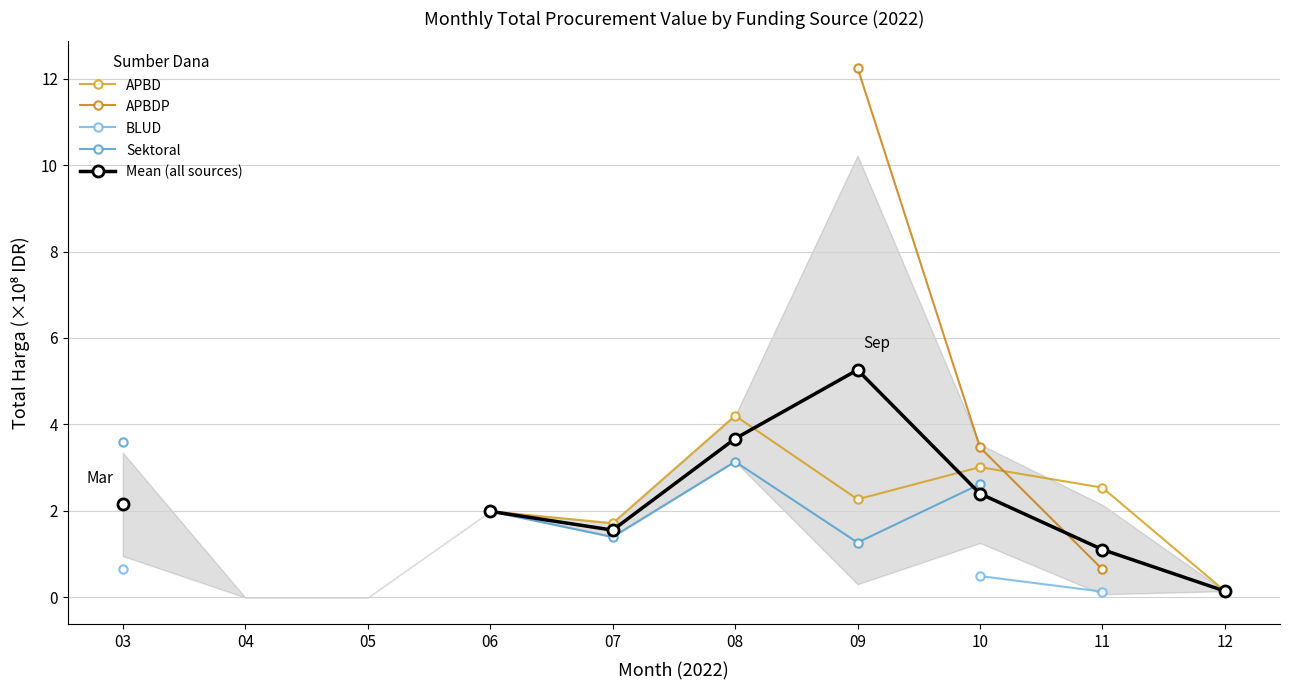

How many categories are shown in the chart?

10